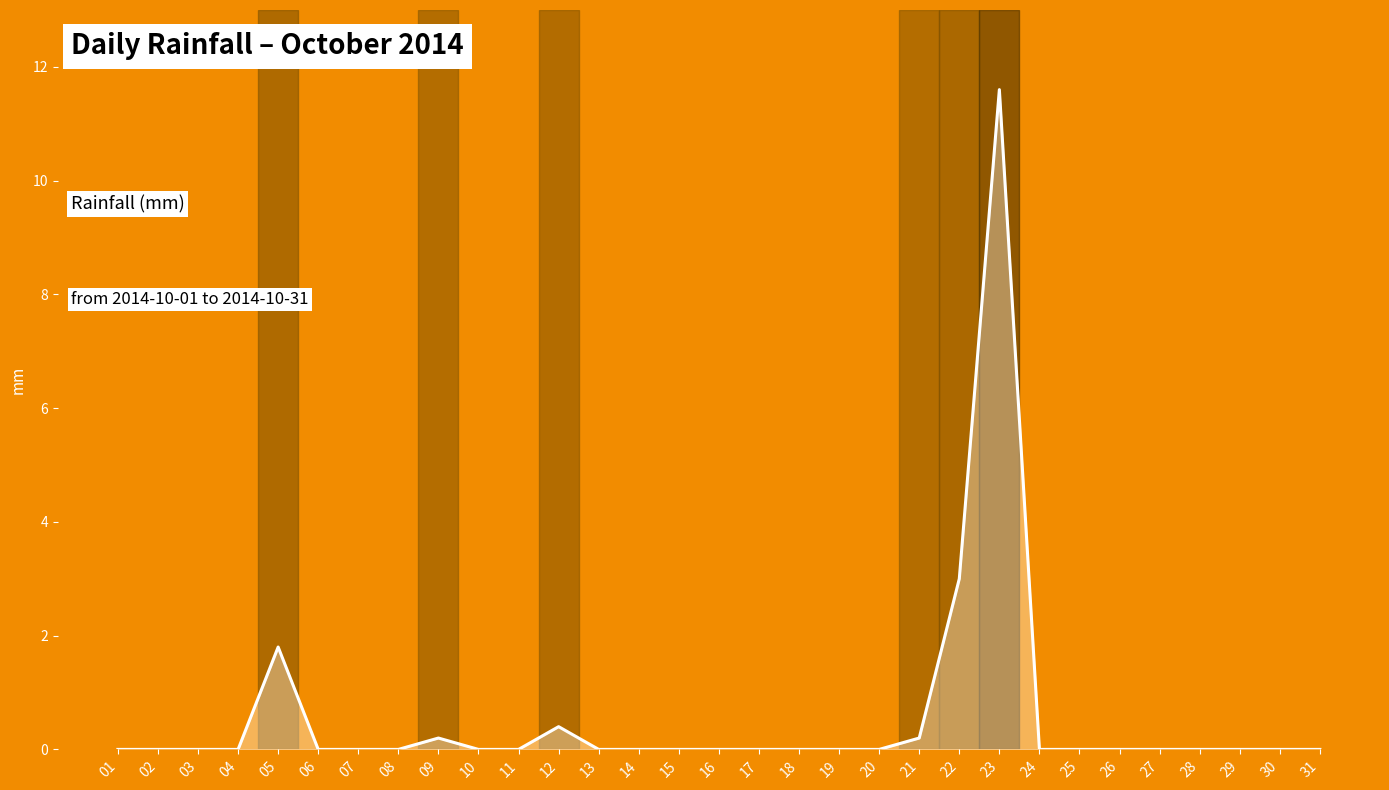

Reading right to left, extract all data points from this chart.

31=0.0	30=0.0	29=0.0	28=0.0	27=0.0	26=0.0	25=0.0	24=0.0	23=11.6	22=3.0	21=0.2	20=0.0	19=0.0	18=0.0	17=0.0	16=0.0	15=0.0	14=0.0	13=0.0	12=0.4	11=0.0	10=0.0	09=0.2	08=0.0	07=0.0	06=0.0	05=1.8	04=0.0	03=0.0	02=0.0	01=0.0